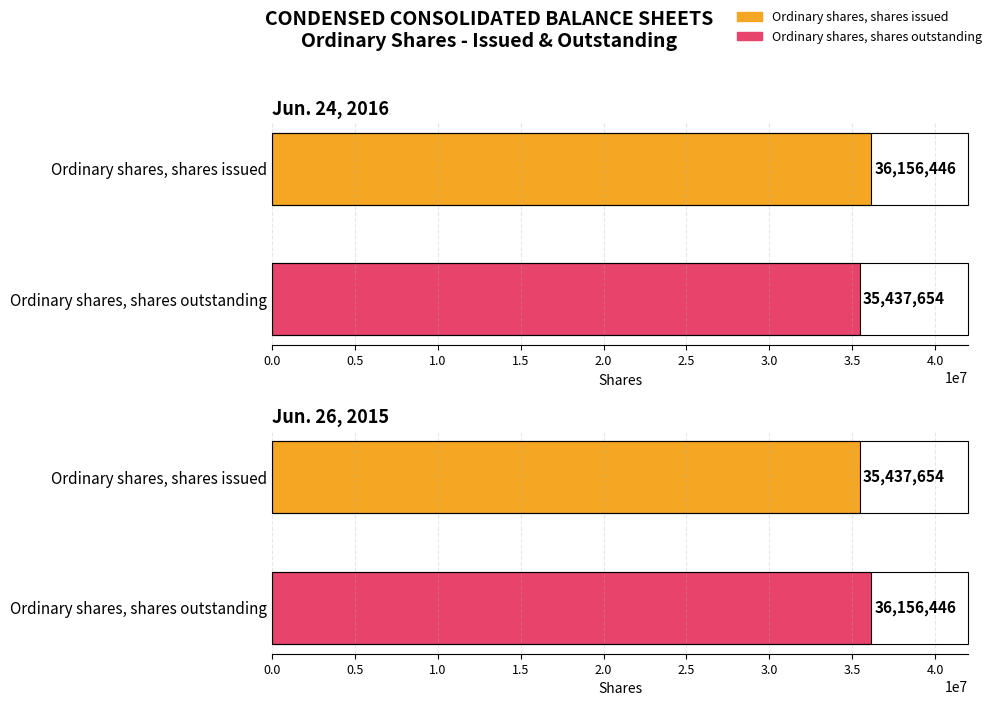

Count the Jun. 26, 2015 values in the range 35437654 to 36156446.

2